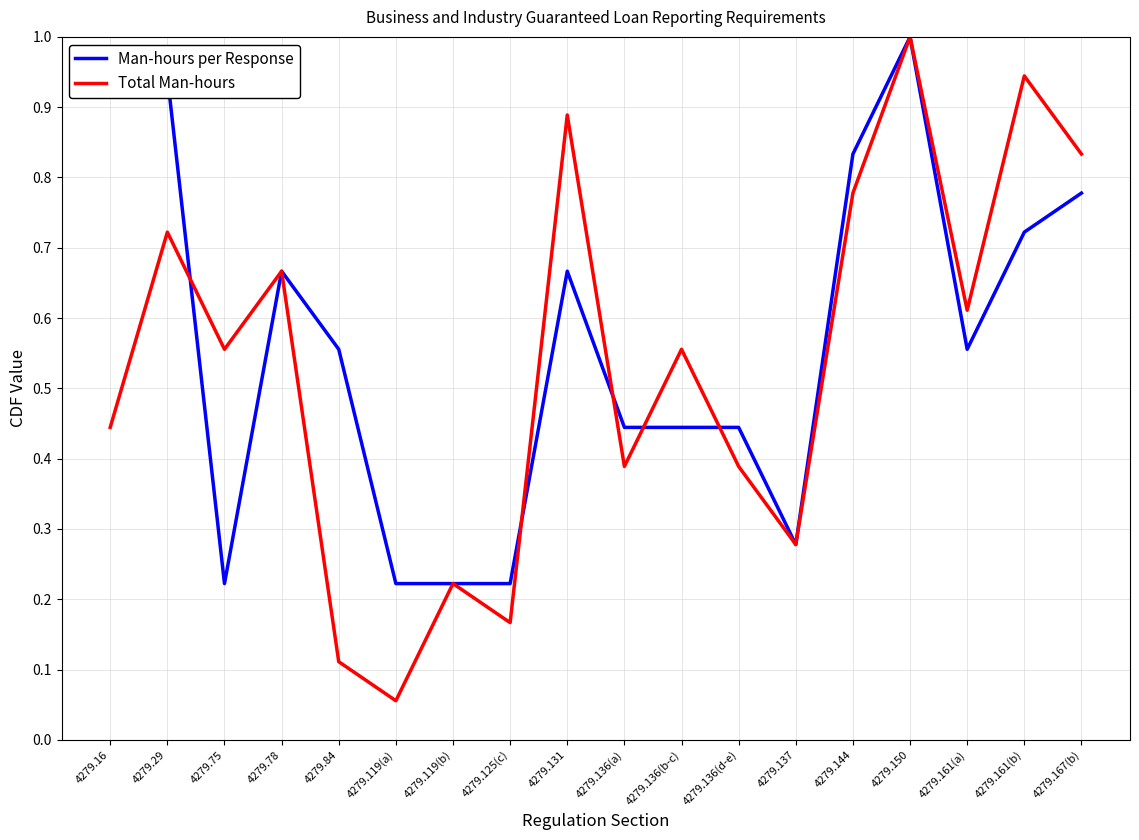

In Total Man-hours, how many points are higher than both neighbors (excluding endpoints)?

7